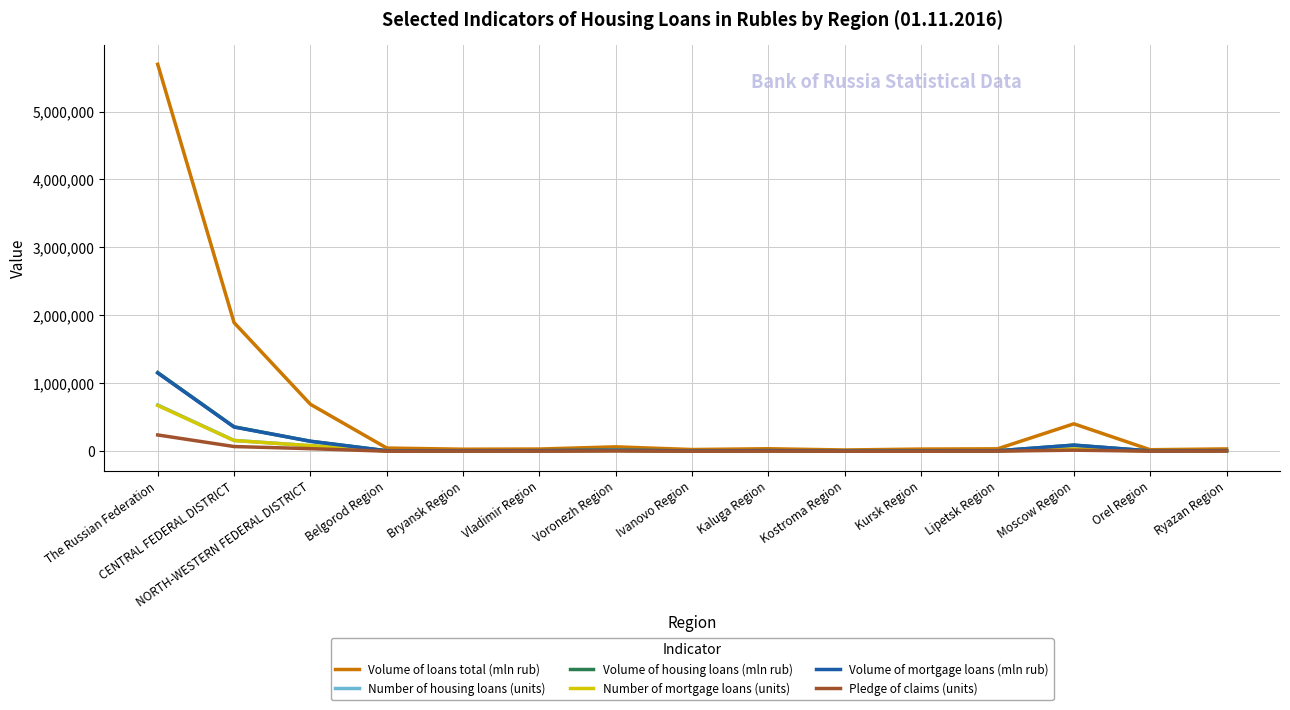

What is the greatest value displayed?

5694847